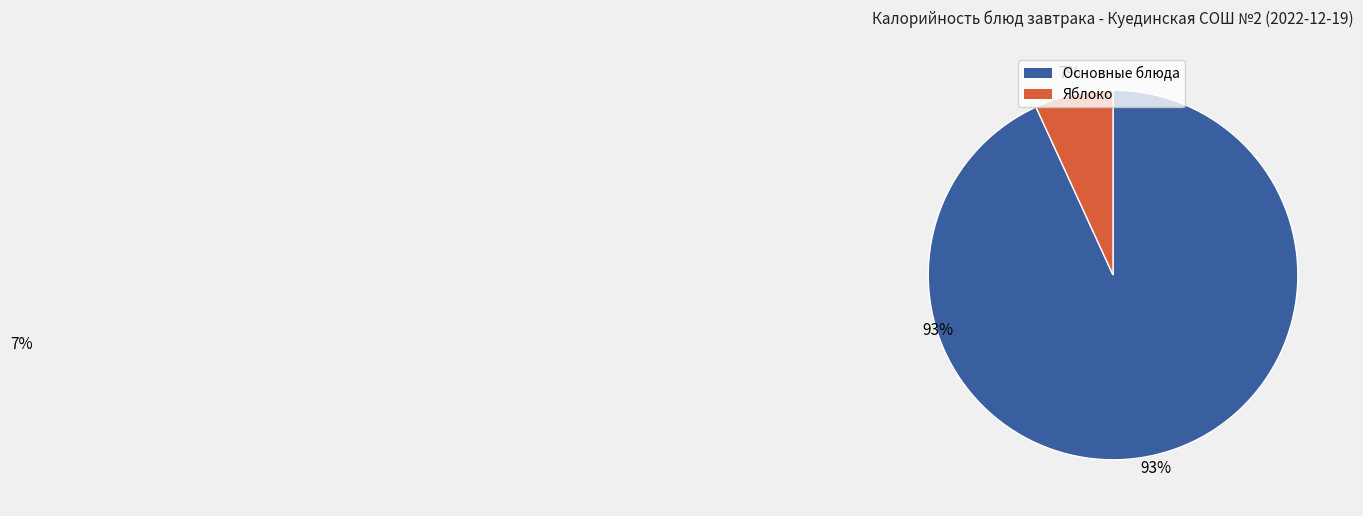

How many slices are in this pie chart?

2